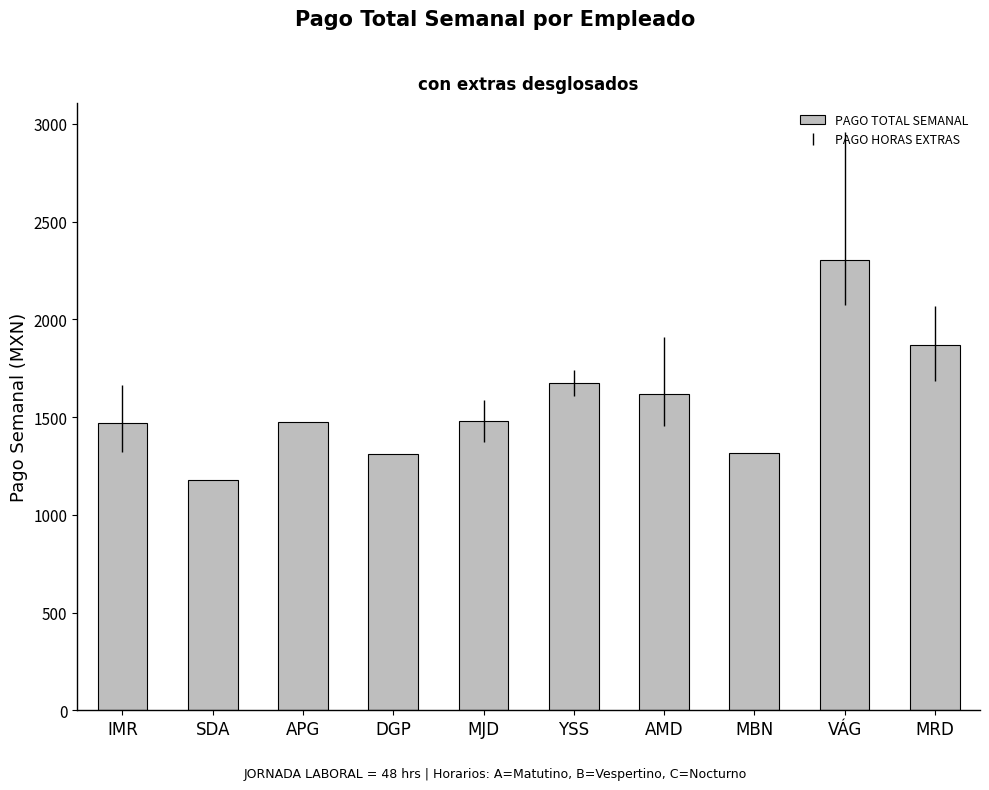

What is the sum of the values at YSS and MRD?

3542.4